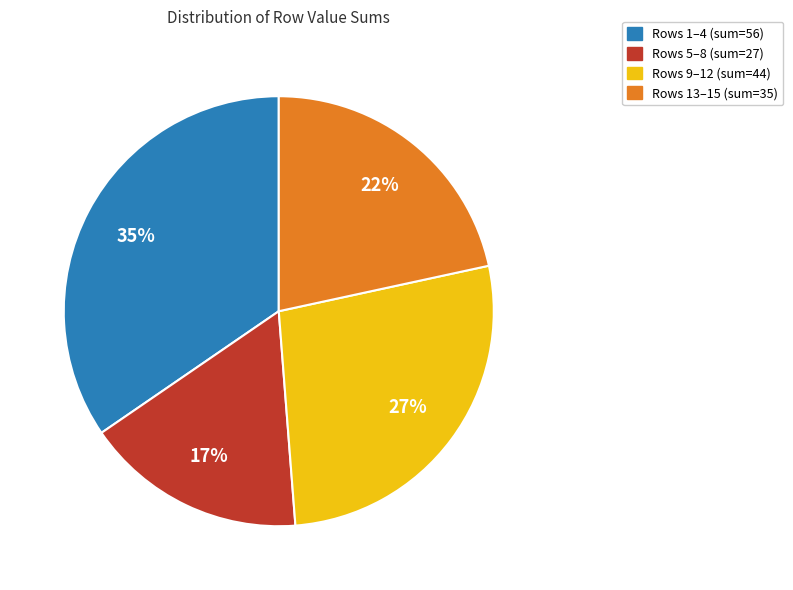

To the nearest percent, what is the average slice percentage?

25%